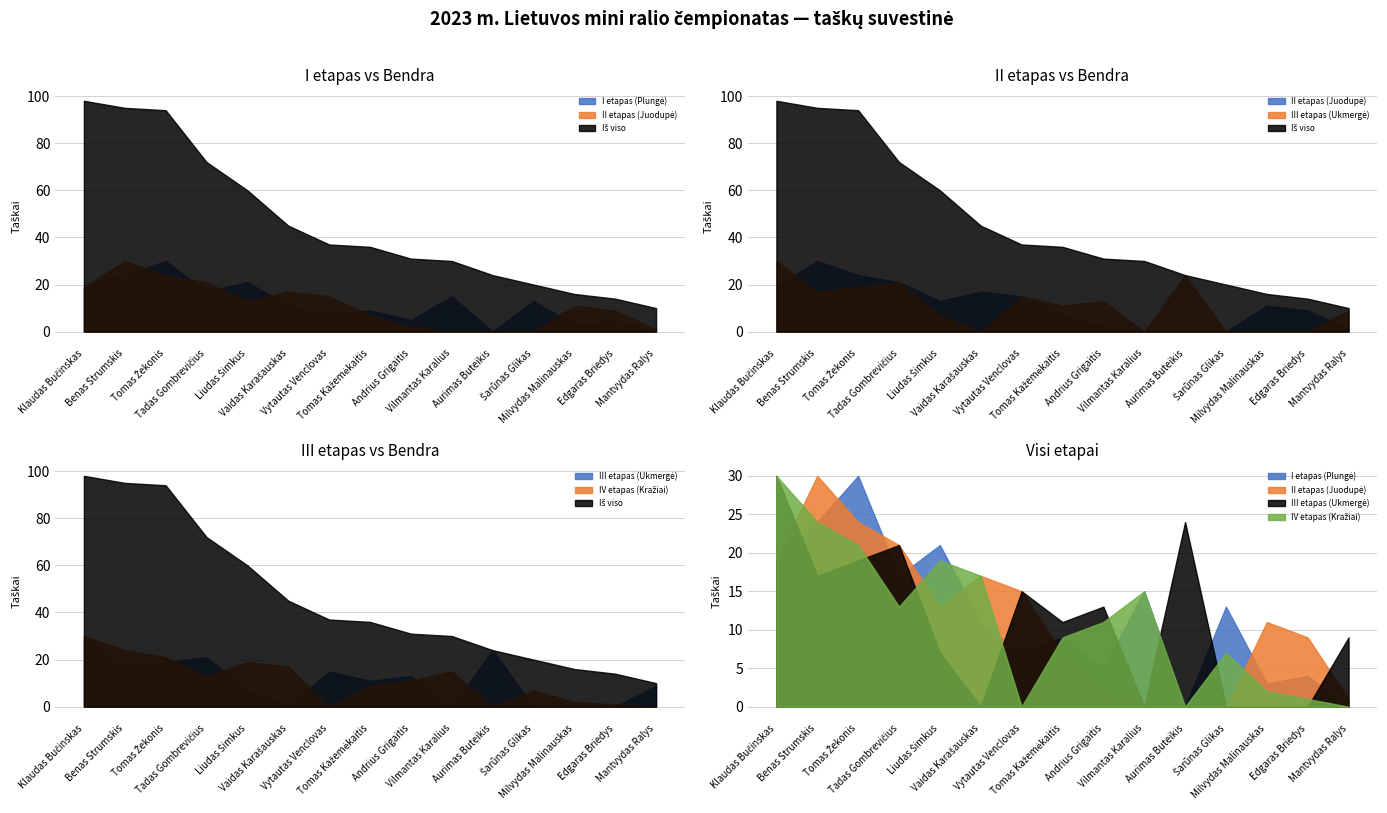

What value does the I etapas (Plungė) series have at Tomas Žekonis, to the nearest 10?

30